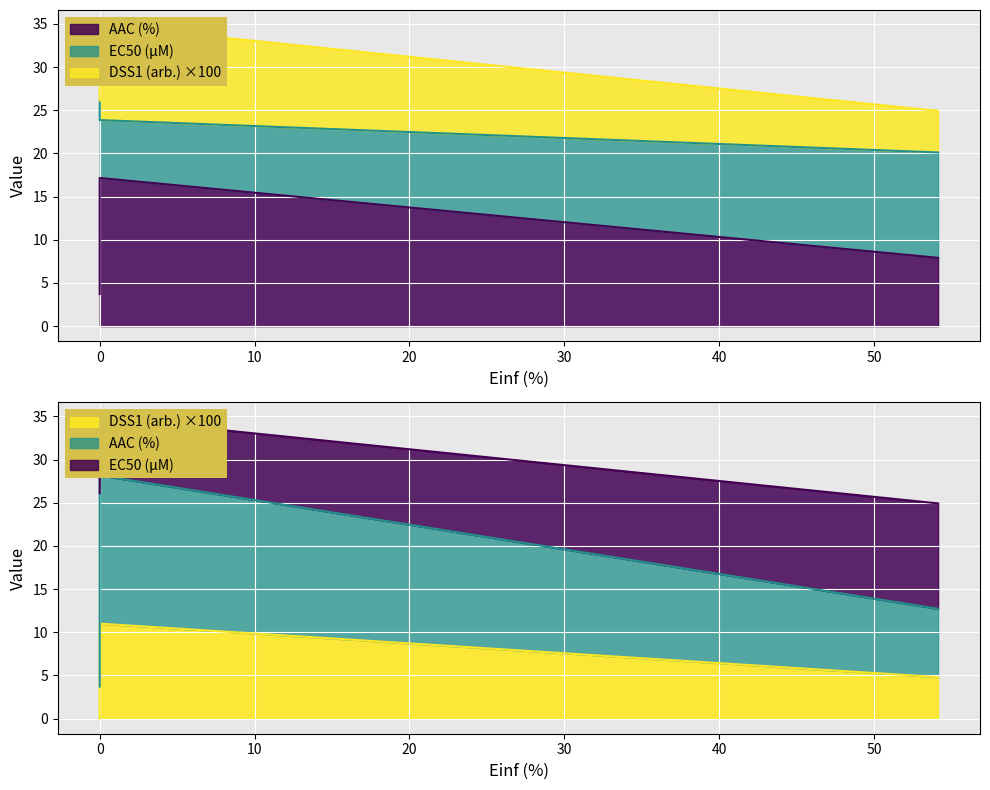

The AAC (%) series shows 13.5 at CTRPv2. True or false?

False